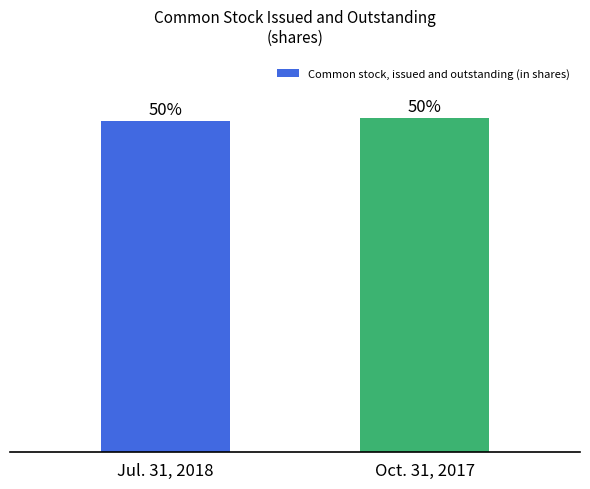

The value at Jul. 31, 2018 is 423173807. True or false?

False